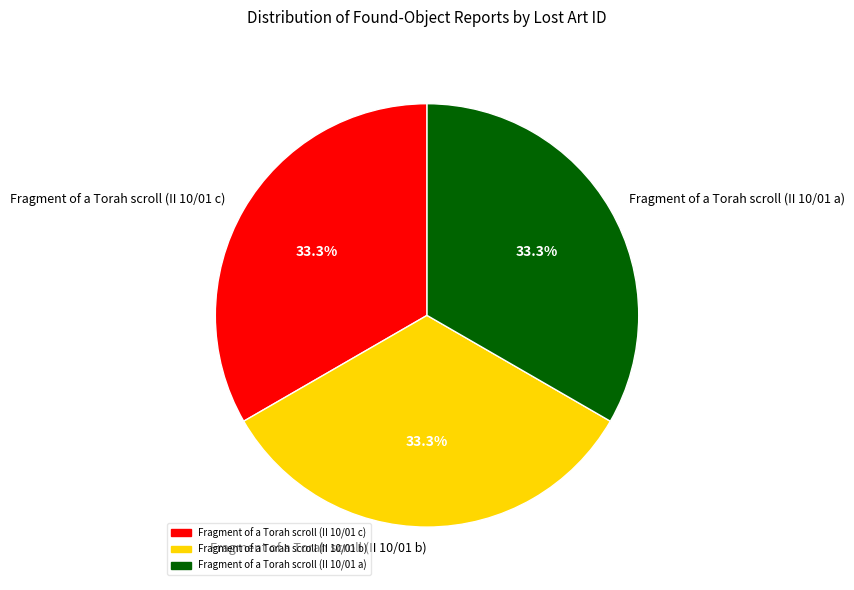

Does Fragment of a Torah scroll (II 10/01 b) represent more than half of the total?

No